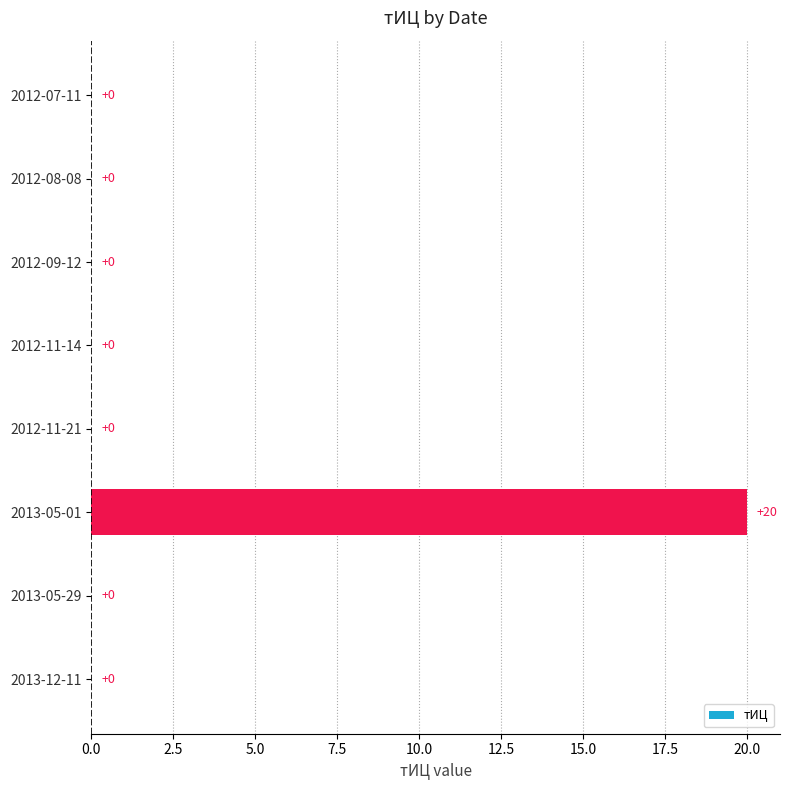

How many series are shown in this chart?

1